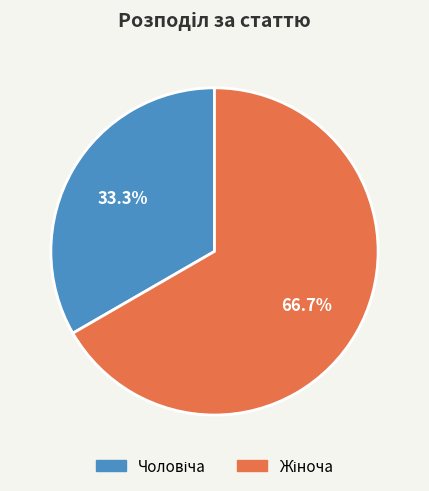

To the nearest percent, what is the difference between the largest and smallest slice percentages?

33%